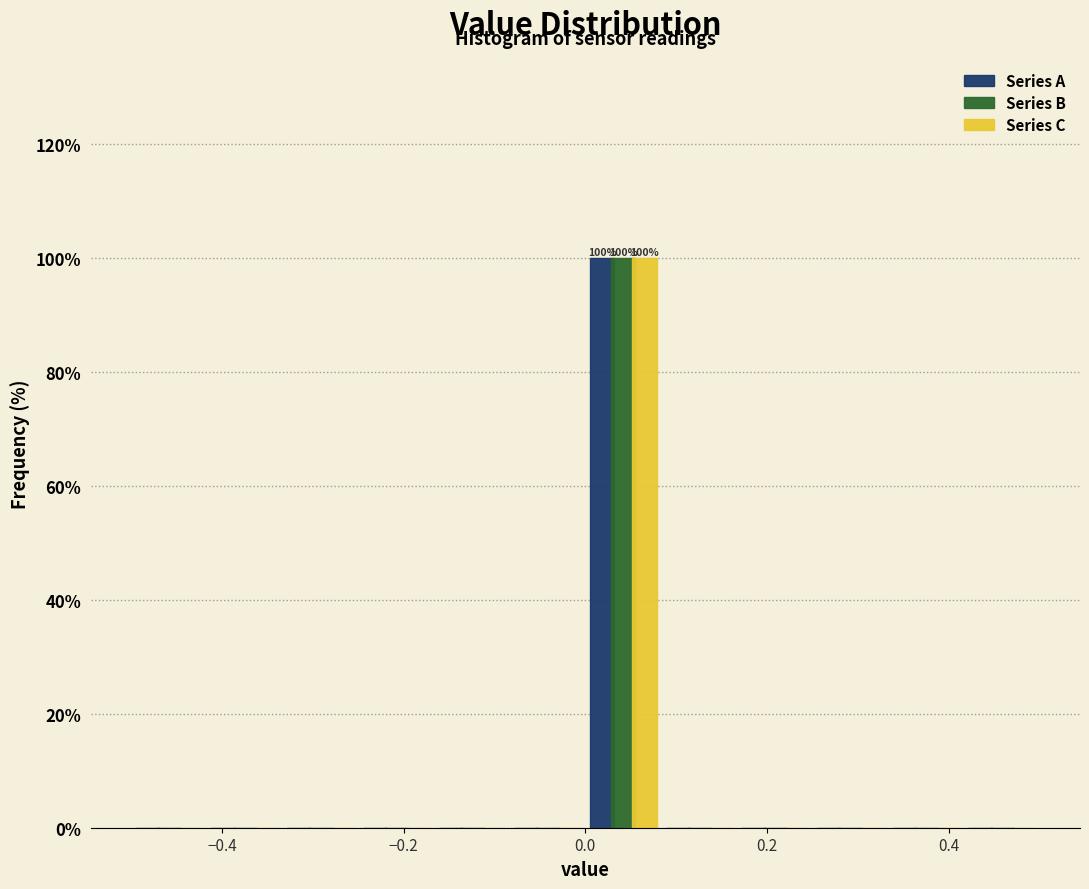

In the Series B series, which range on the x-axis has the tallest bar?

0.00 to 0.08